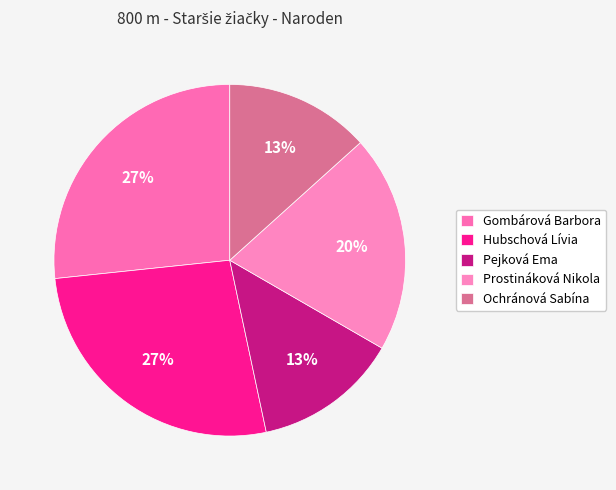

To the nearest percent, what is the average slice percentage?

20%